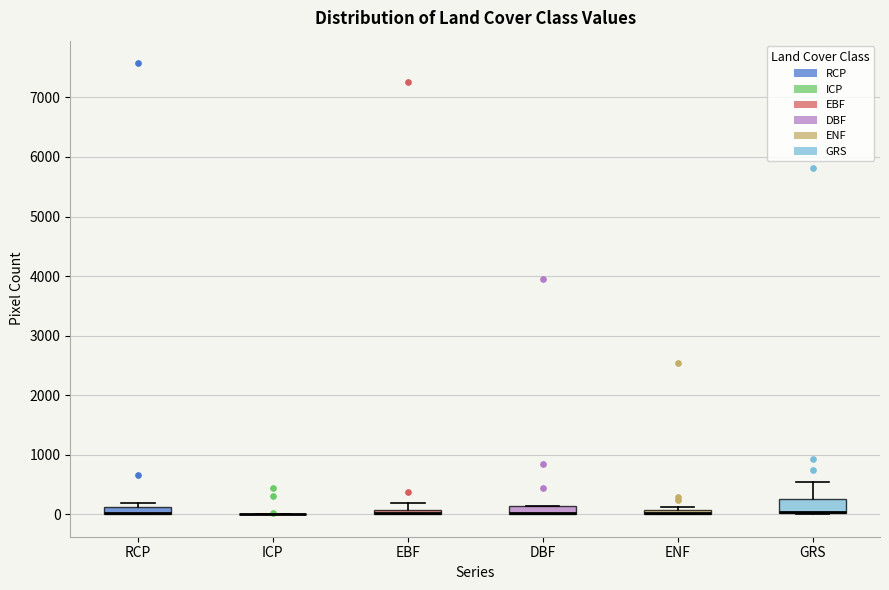

Where is the lower edge of the box for GRS on the y-axis? The values are not printed on the chart, so give them approximately, as read against the axis.

0